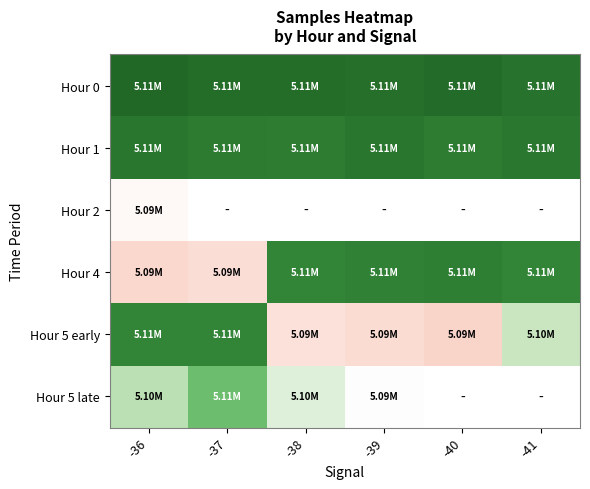

List the series in order of their peak value, highest first.

Hour 0, Hour 1, Hour 4, Hour 5 early, Hour 5 late, Hour 2